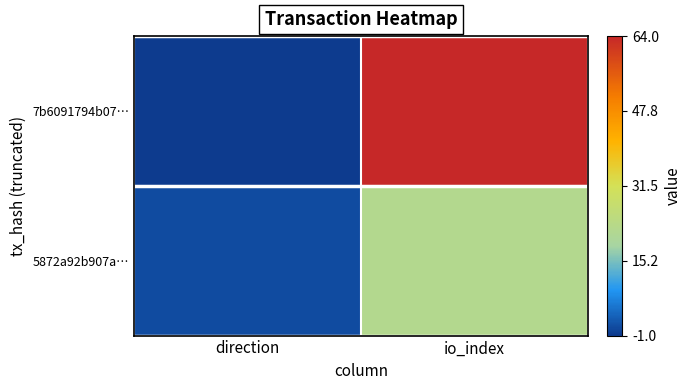

At how many categories does at least one series exceed 13?

1